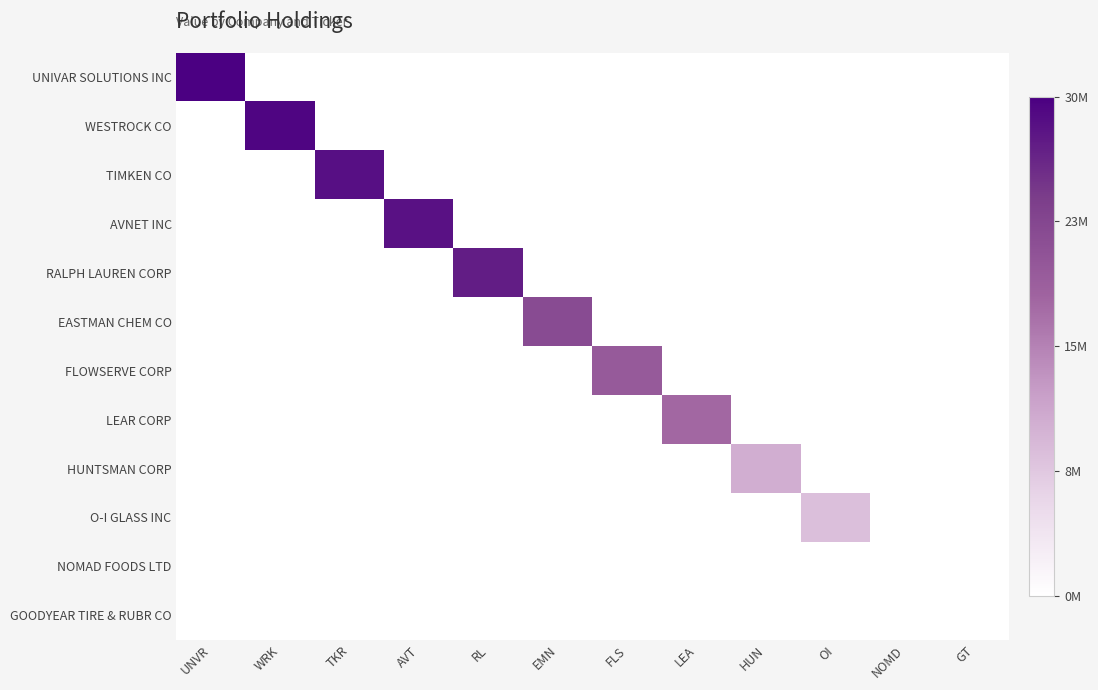

Which category has the highest value across all series?

UNVR